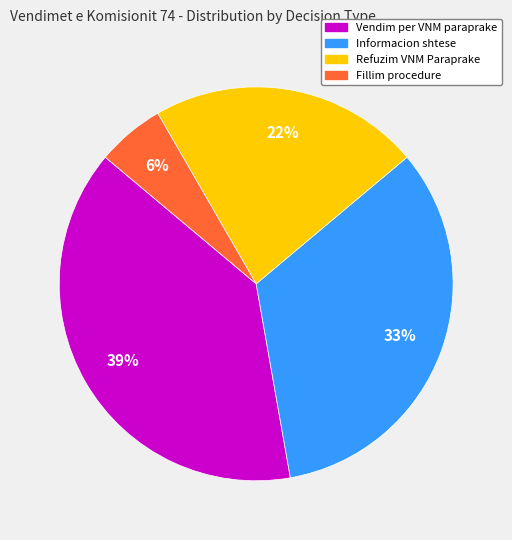

How many segments does this pie chart have?

4